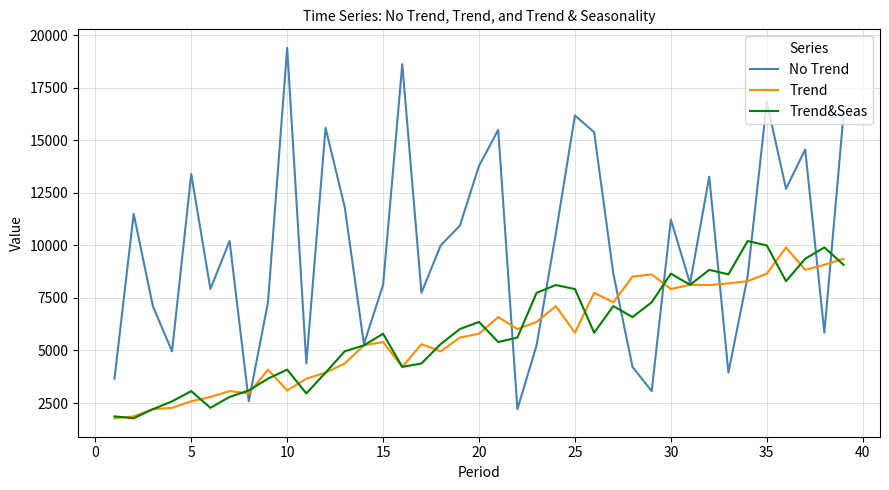

Which series has the largest total across all categories?

No Trend